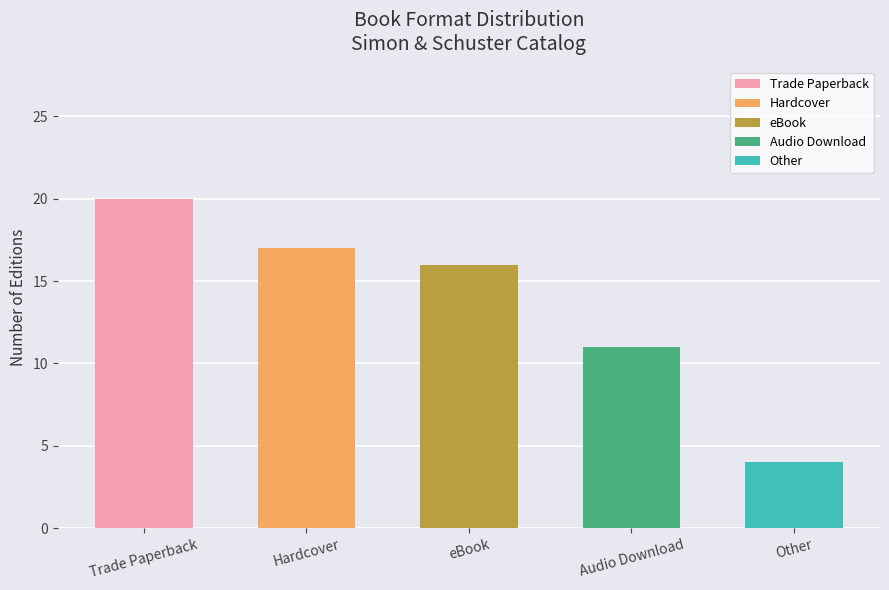

How many bars are there in total?

5